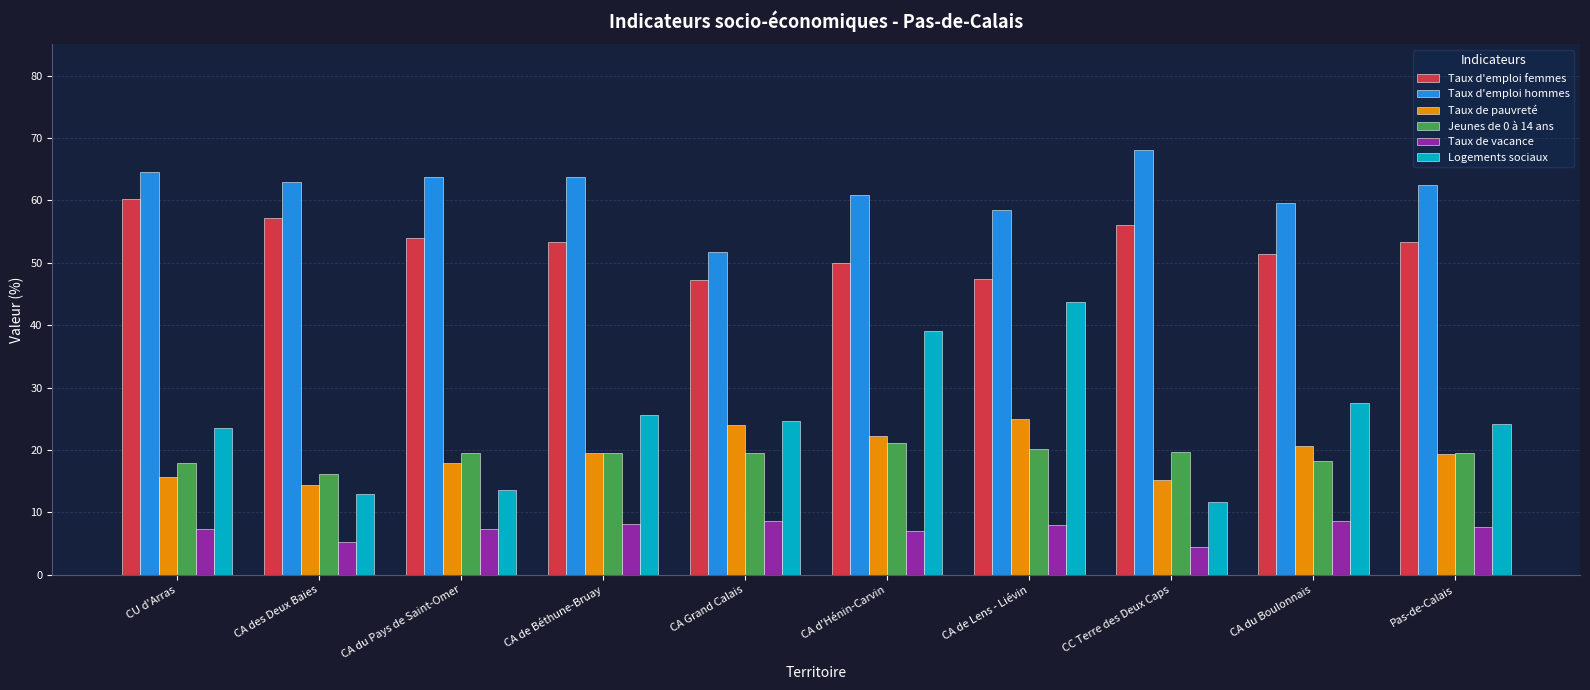

What position from the left is CU d'Arras?

1